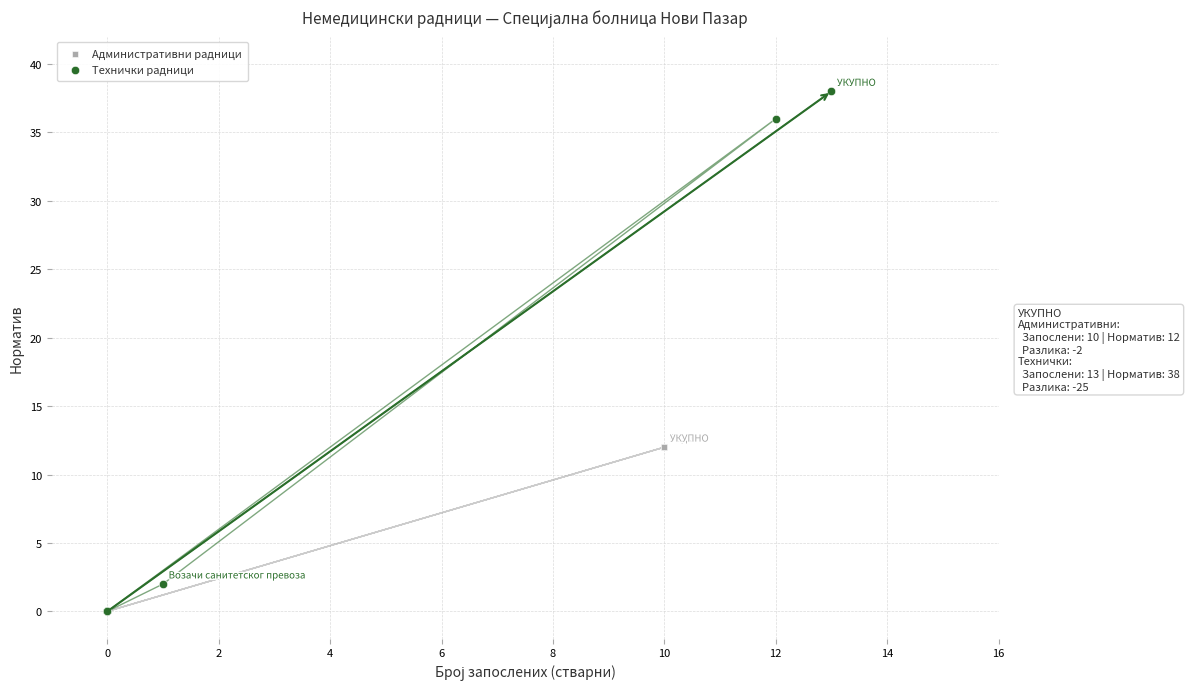

Which series contains the highest Y value?

Технички радници